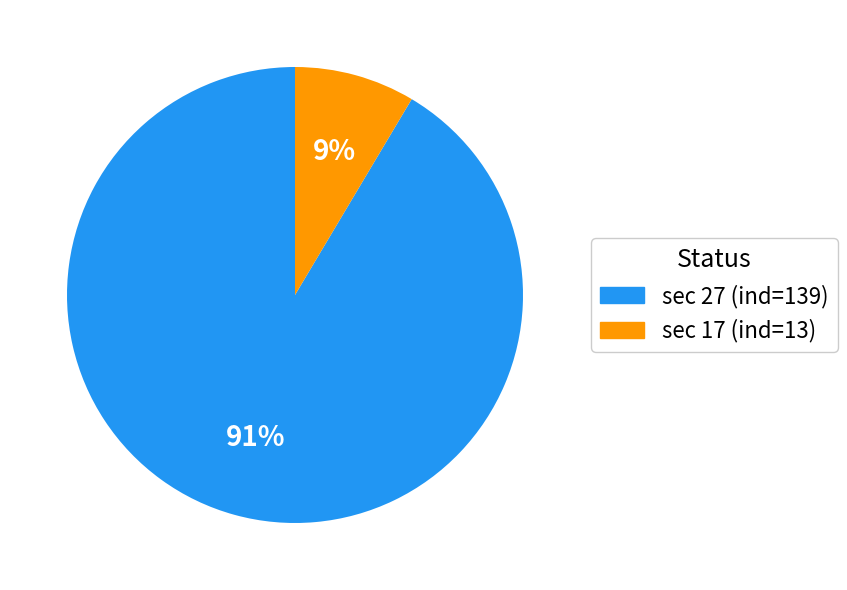

How many segments does this pie chart have?

2